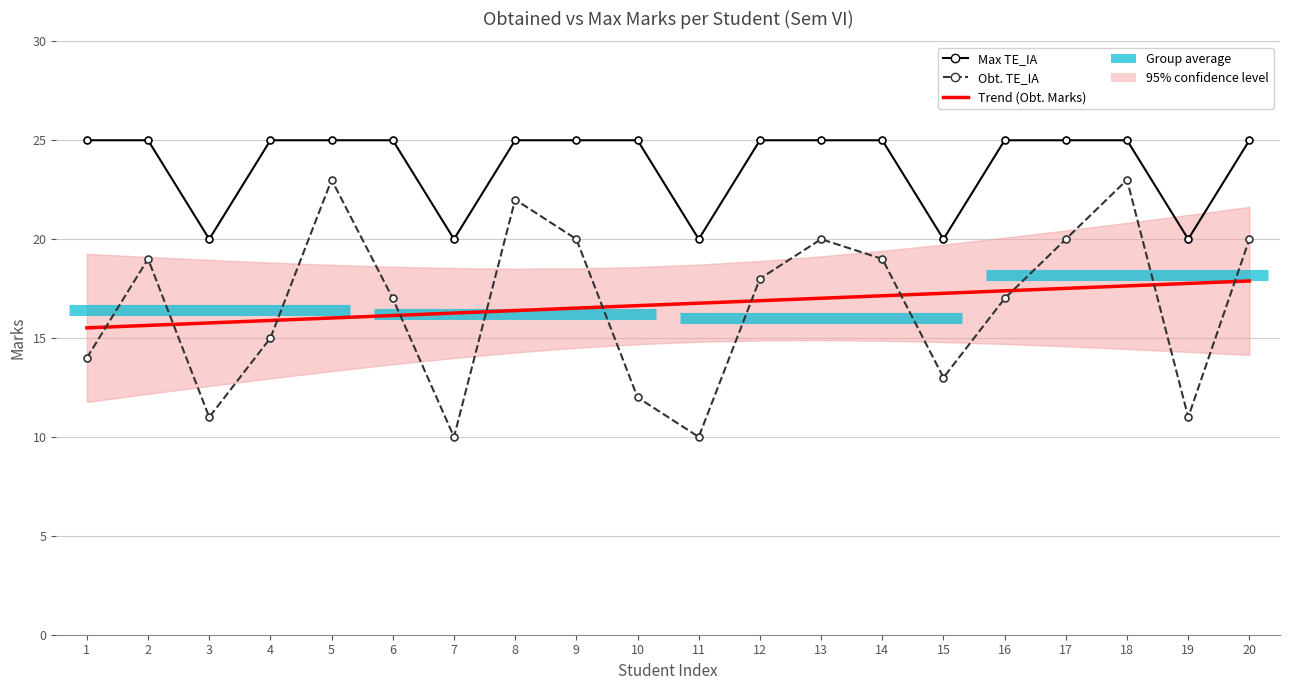

Reading right to left, extract all data points from this chart.

Trend (Obt. Marks): 20=17.9	19=17.8	18=17.6	17=17.5	16=17.4	15=17.3	14=17.1	13=17.0	12=16.9	11=16.8	10=16.6	9=16.5	8=16.4	7=16.3	6=16.1	5=16.0	4=15.9	3=15.8	2=15.6	1=15.5
Max TE_IA: 20=25.0	19=20.0	18=25.0	17=25.0	16=25.0	15=20.0	14=25.0	13=25.0	12=25.0	11=20.0	10=25.0	9=25.0	8=25.0	7=20.0	6=25.0	5=25.0	4=25.0	3=20.0	2=25.0	1=25.0
Obt. TE_IA: 20=20.0	19=11.0	18=23.0	17=20.0	16=17.0	15=13.0	14=19.0	13=20.0	12=18.0	11=10.0	10=12.0	9=20.0	8=22.0	7=10.0	6=17.0	5=23.0	4=15.0	3=11.0	2=19.0	1=14.0